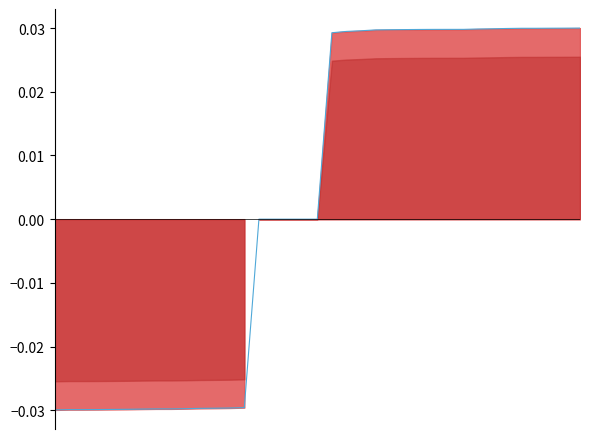

The value at 2 is -0.0. True or false?

False